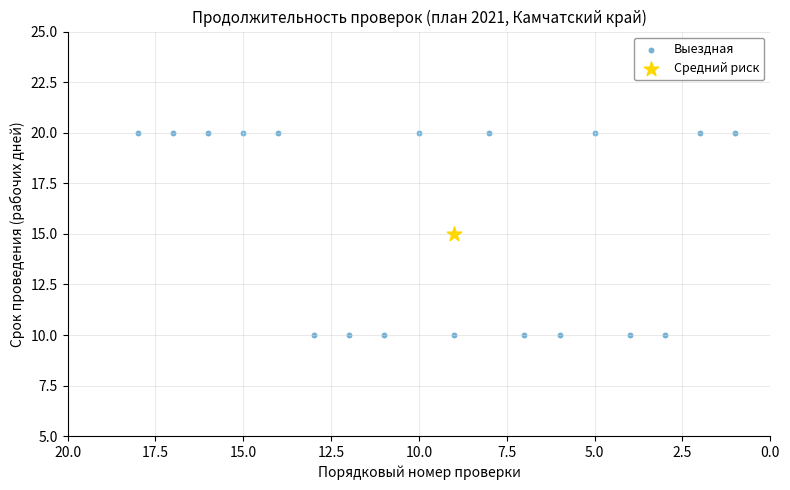

What are all the series names shown in the legend?

Выездная, Средний риск